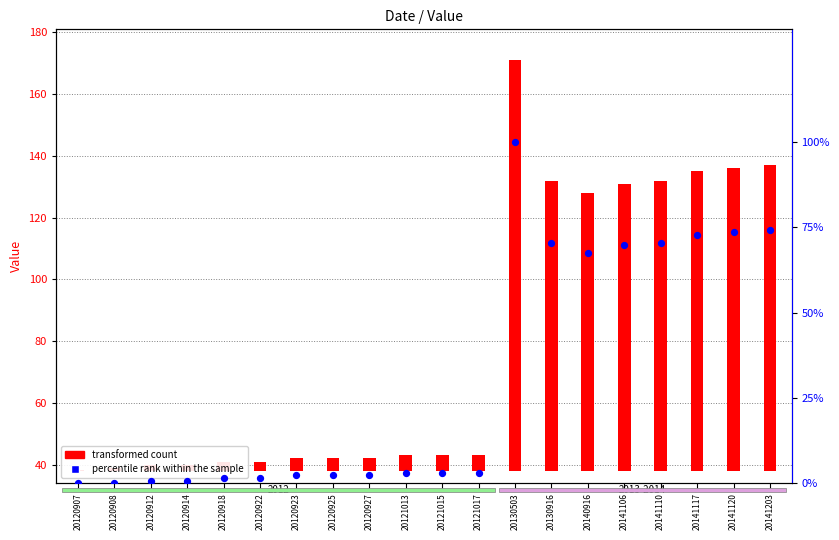

Is the value of transformed count at 20141110 greater than the value of percentile rank within the sample at 20121013?

Yes